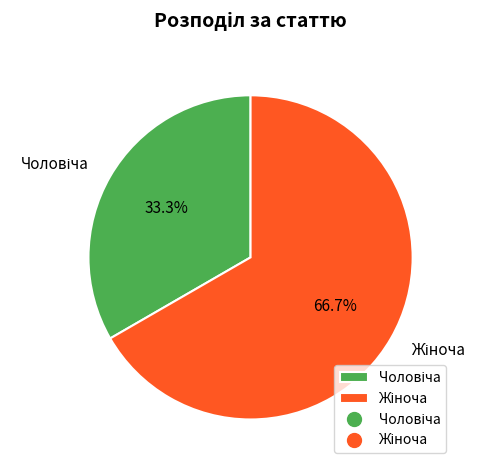

Does any single category account for the majority?

Yes